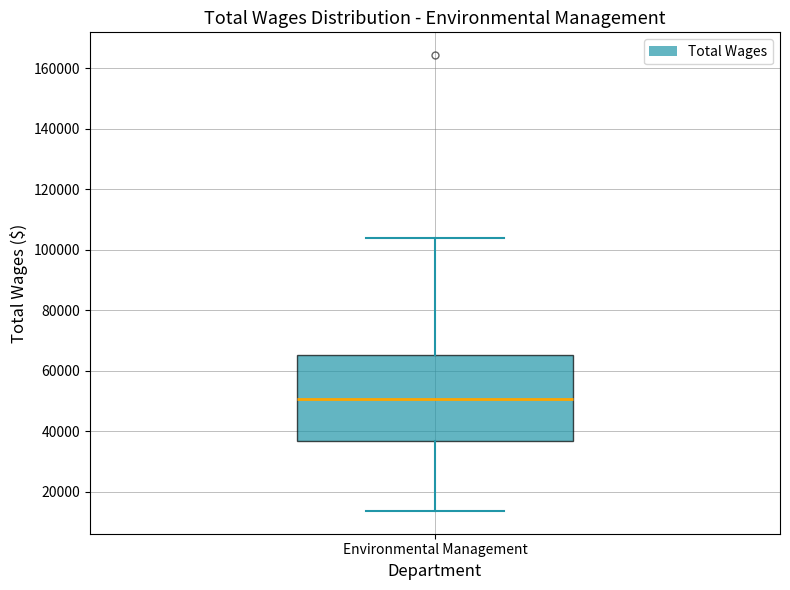

Transcribe this box plot: give where the median line is, the range the box spans, and where the two whiskers end, as read against the y-axis. The values are not printed on the chart, so give them approximately, as read against the axis.

median 50000, box 36000 to 66000, whiskers 14000 to 104000